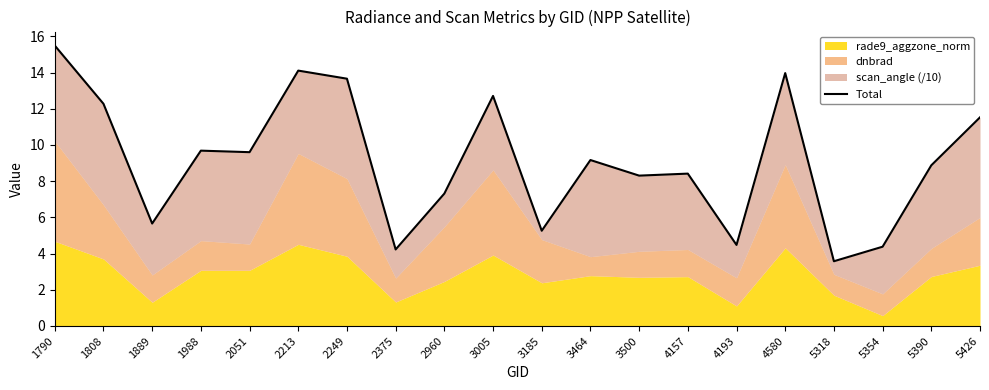

What is the ratio of the value at 4193 to the value at 4580?

0.3